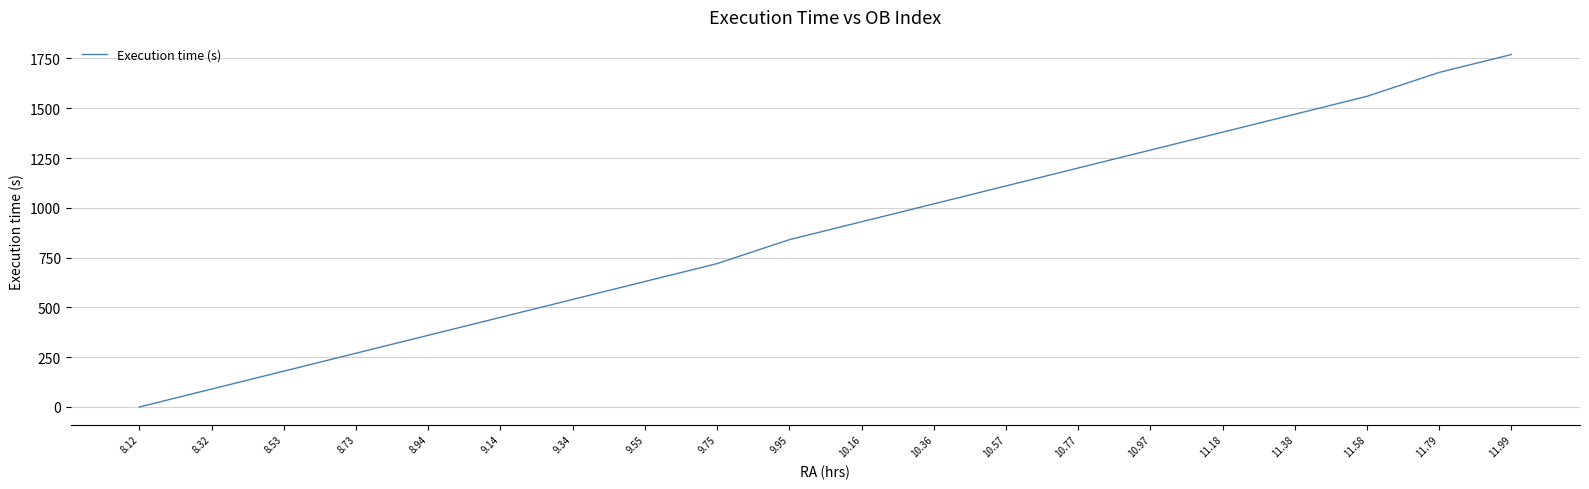

Reading left to right, what are all the values shown in this chart?

8.12=0	8.32=90	8.53=180	8.73=270	8.94=360	9.14=450	9.34=540	9.55=630	9.75=720	9.95=840	10.16=930	10.36=1020	10.57=1110	10.77=1200	10.97=1290	11.18=1380	11.38=1470	11.58=1560	11.79=1680	11.99=1770